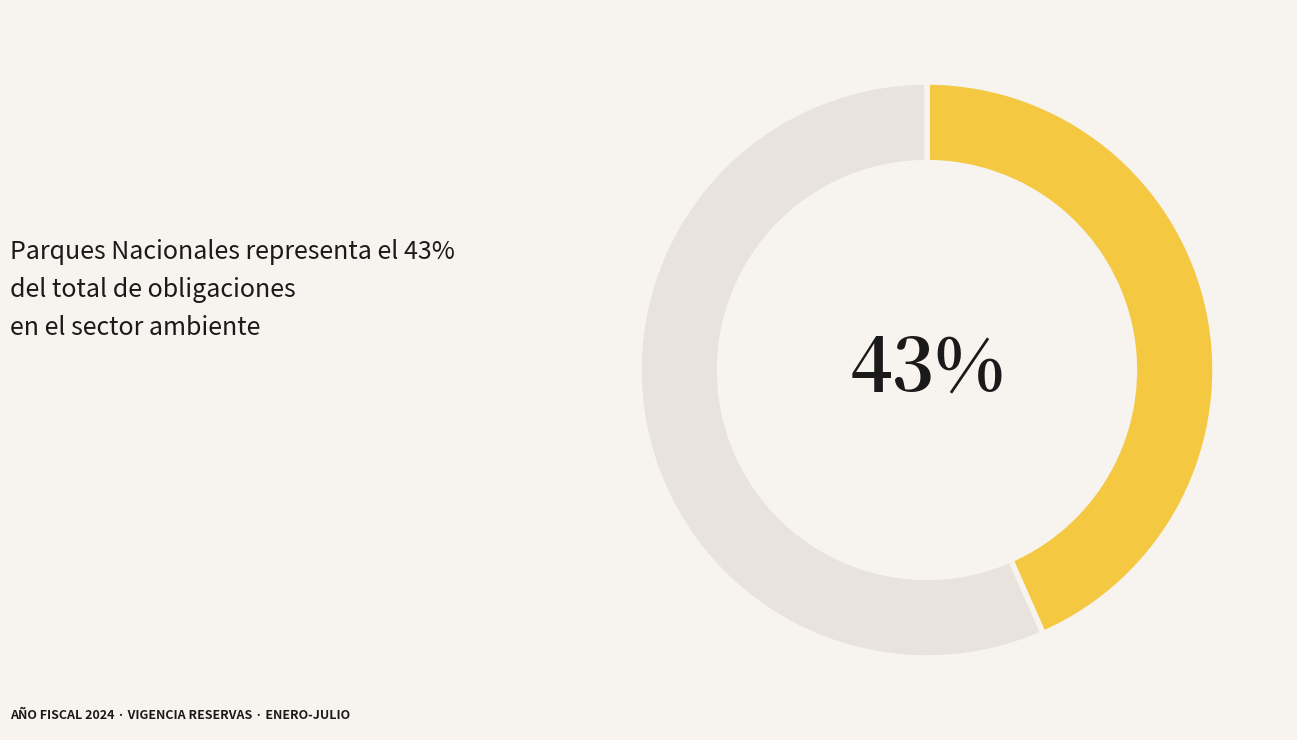

Does any single category account for the majority?

Yes